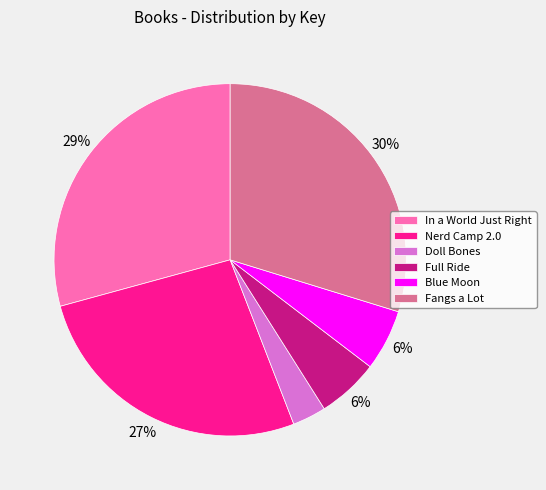

To the nearest percent, what is the average slice percentage?

17%